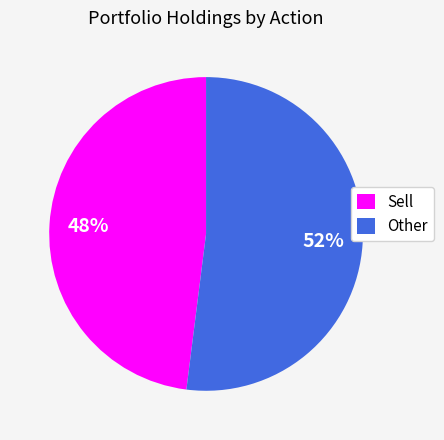

Between Sell and Other, which is larger?

Other